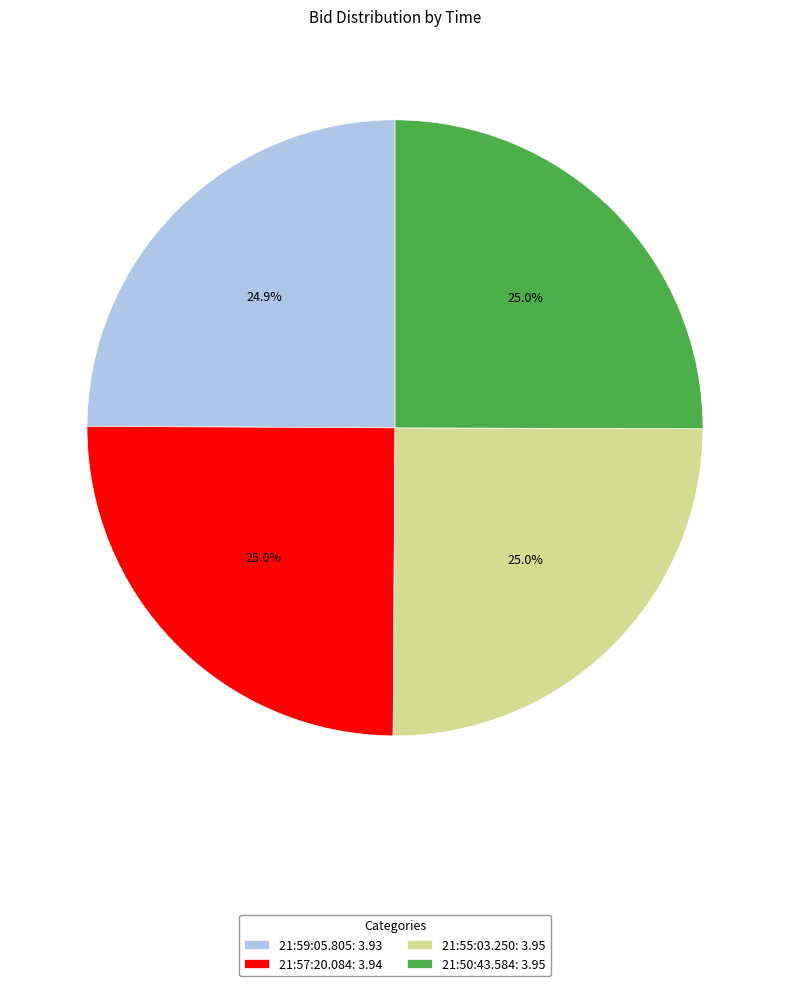

To the nearest percent, what is the combined percentage of 21:50:43.584 and 21:59:05.805?

50%